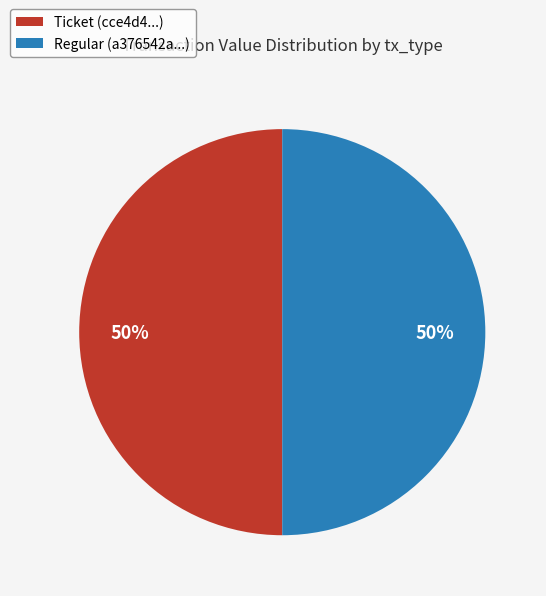

Count the number of slices in the pie.

2